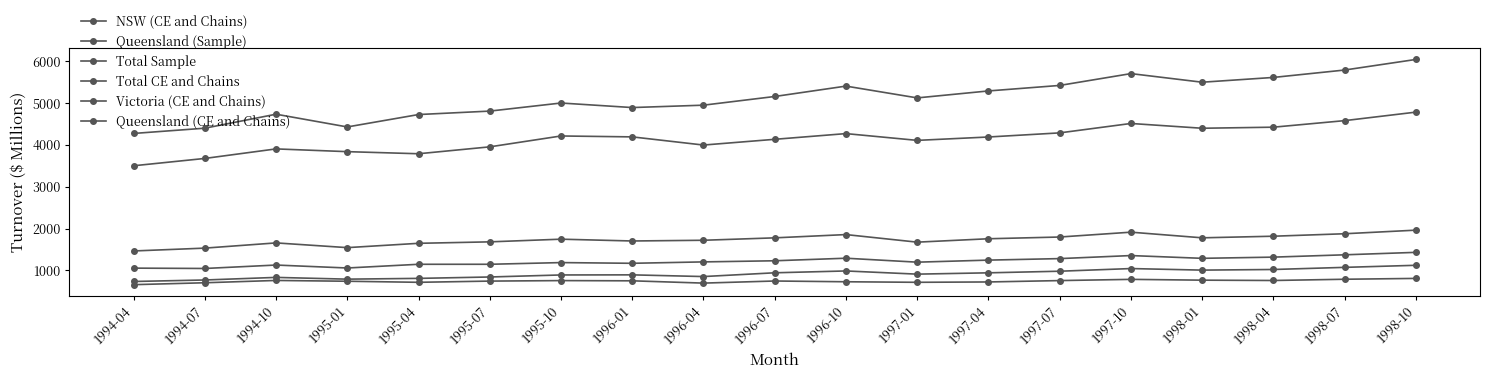

Is it true that Queensland (CE and Chains) equals 566.1 at 1998-07?

False